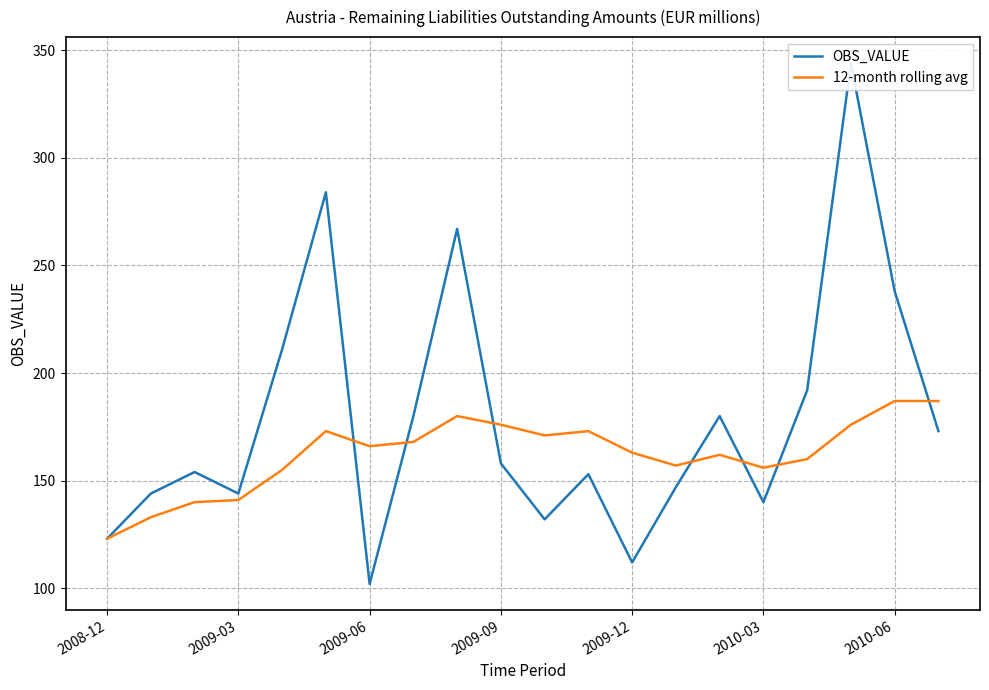

How many categories are shown in the chart?

20